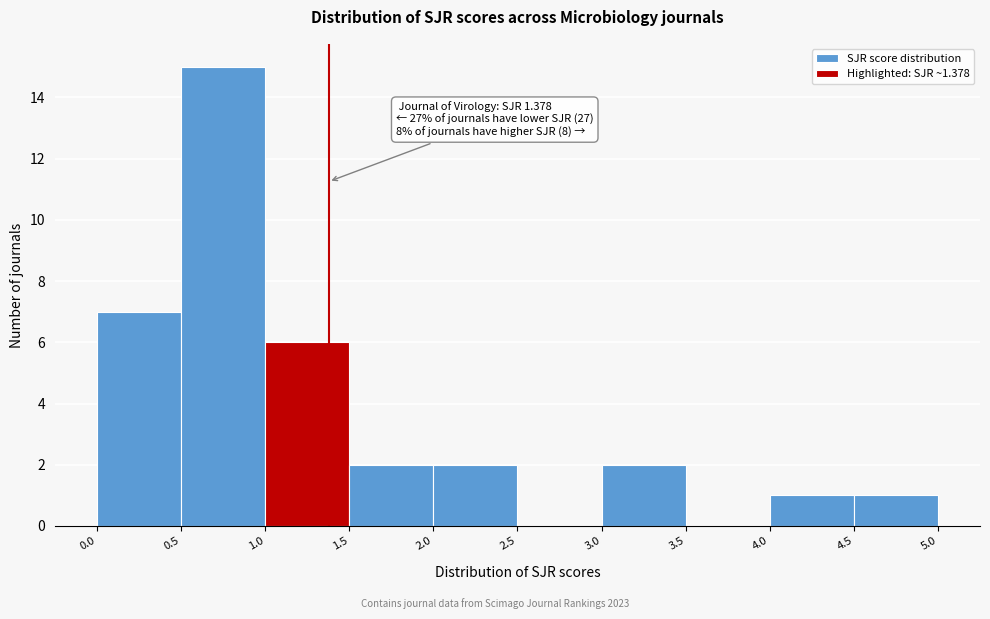

Over which range of the x-axis is the bar tallest?

0.5 to 1.0